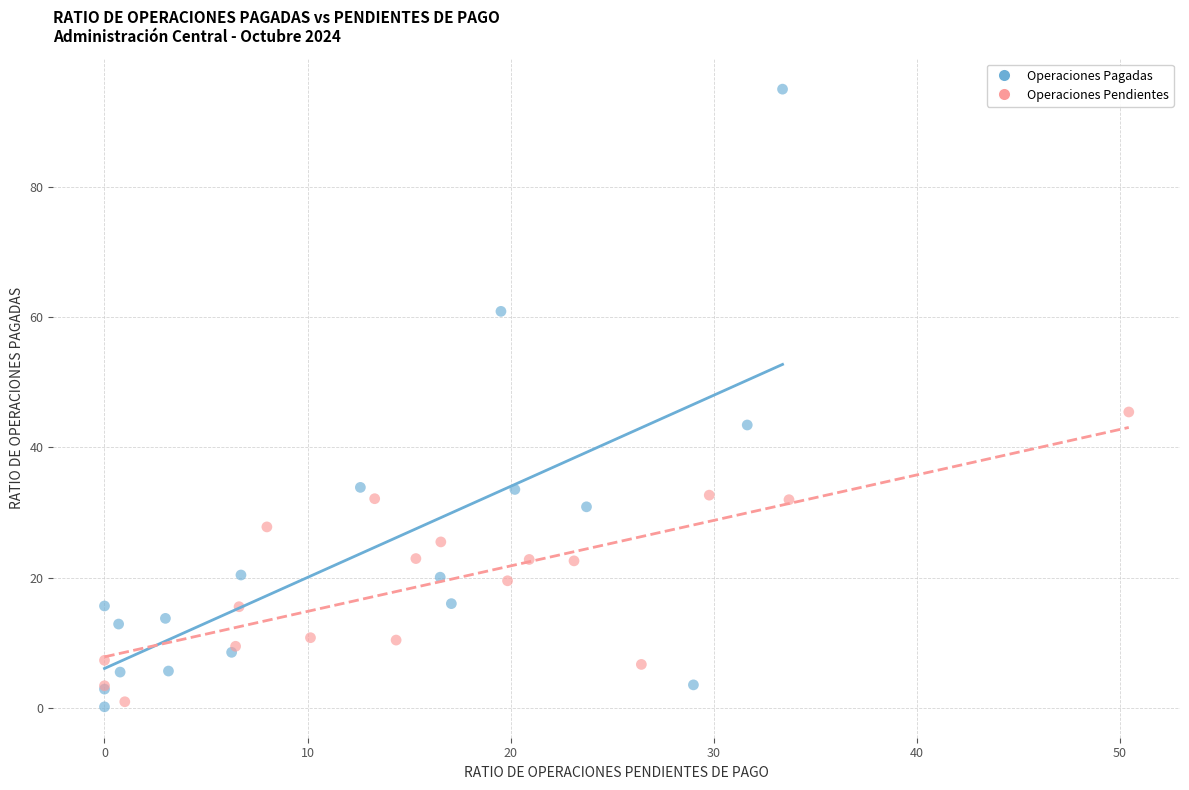

Which series contains the highest Y value?

Operaciones Pagadas